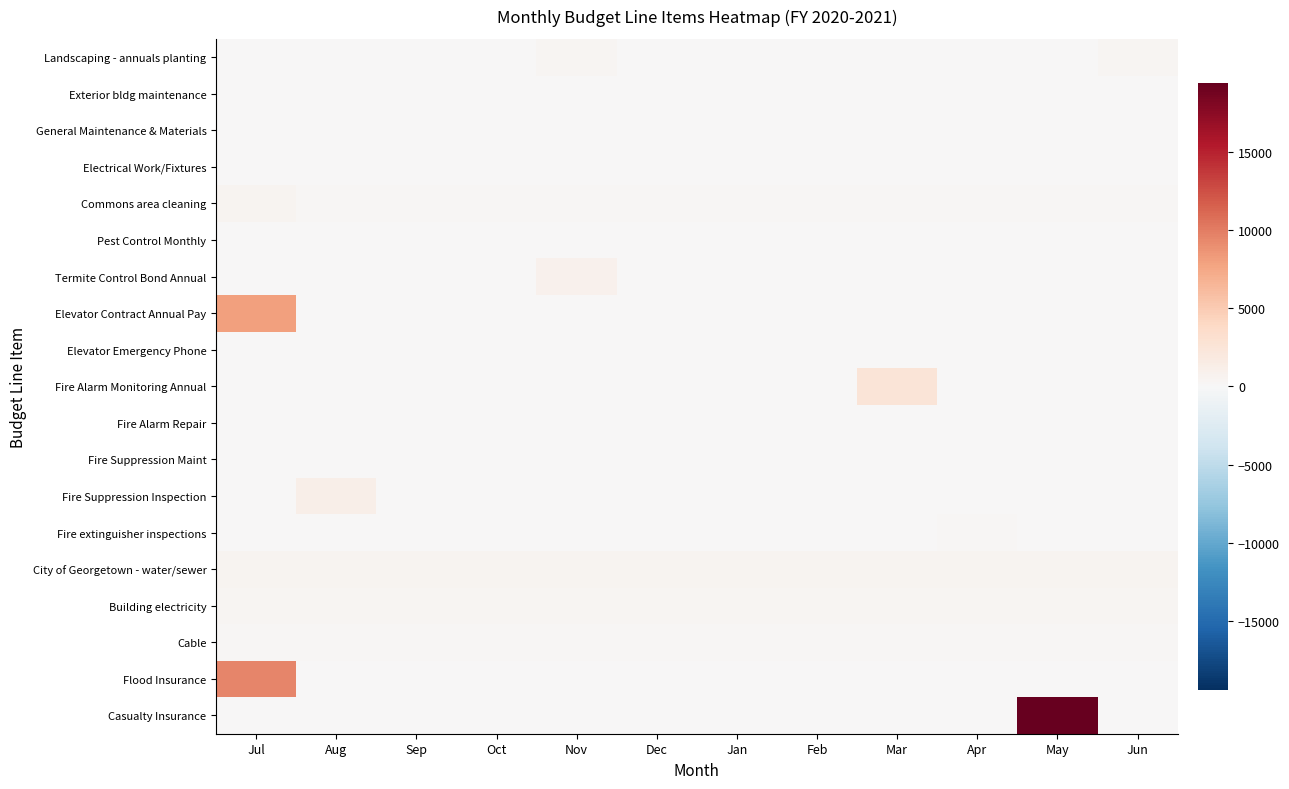

Reading right to left, list all the values displayed in this chart.

Landscaping - annuals planting: Jun=450	May=0	Apr=0	Mar=0	Feb=0	Jan=0	Dec=0	Nov=450	Oct=0	Sep=0	Aug=0	Jul=0
Exterior bldg maintenance: Jun=150	May=150	Apr=150	Mar=150	Feb=150	Jan=150	Dec=150	Nov=150	Oct=150	Sep=150	Aug=150	Jul=150
General Maintenance & Materials: Jun=150	May=150	Apr=150	Mar=150	Feb=150	Jan=150	Dec=150	Nov=150	Oct=150	Sep=150	Aug=150	Jul=150
Electrical Work/Fixtures: Jun=75	May=75	Apr=75	Mar=75	Feb=75	Jan=75	Dec=75	Nov=75	Oct=75	Sep=75	Aug=75	Jul=75
Commons area cleaning: Jun=200	May=200	Apr=200	Mar=200	Feb=200	Jan=200	Dec=200	Nov=200	Oct=200	Sep=200	Aug=200	Jul=600
Pest Control Monthly: Jun=55	May=55	Apr=55	Mar=55	Feb=55	Jan=55	Dec=55	Nov=55	Oct=55	Sep=55	Aug=55	Jul=55
Termite Control Bond Annual: Jun=0	May=0	Apr=0	Mar=0	Feb=0	Jan=0	Dec=0	Nov=870	Oct=0	Sep=0	Aug=0	Jul=0
Elevator Contract Annual Pay: Jun=0	May=0	Apr=0	Mar=0	Feb=0	Jan=0	Dec=0	Nov=0	Oct=0	Sep=0	Aug=0	Jul=8000
Elevator Emergency Phone: Jun=135	May=135	Apr=135	Mar=135	Feb=135	Jan=135	Dec=135	Nov=135	Oct=135	Sep=135	Aug=135	Jul=135
Fire Alarm Monitoring Annual: Jun=0	May=0	Apr=0	Mar=2520	Feb=0	Jan=0	Dec=0	Nov=0	Oct=0	Sep=0	Aug=0	Jul=0
Fire Alarm Repair: Jun=150	May=150	Apr=150	Mar=150	Feb=150	Jan=150	Dec=150	Nov=150	Oct=150	Sep=150	Aug=150	Jul=150
Fire Suppression Maint: Jun=150	May=150	Apr=150	Mar=150	Feb=150	Jan=150	Dec=150	Nov=150	Oct=150	Sep=150	Aug=150	Jul=150
Fire Suppression Inspection: Jun=0	May=0	Apr=0	Mar=0	Feb=0	Jan=0	Dec=0	Nov=0	Oct=0	Sep=0	Aug=1200	Jul=0
Fire extinguisher inspections: Jun=0	May=0	Apr=300	Mar=0	Feb=0	Jan=0	Dec=0	Nov=0	Oct=0	Sep=0	Aug=0	Jul=0
City of Georgetown - water/sewer: Jun=600	May=600	Apr=600	Mar=600	Feb=600	Jan=600	Dec=600	Nov=600	Oct=600	Sep=600	Aug=600	Jul=600
Building electricity: Jun=375	May=375	Apr=375	Mar=375	Feb=375	Jan=375	Dec=375	Nov=375	Oct=375	Sep=375	Aug=375	Jul=375
Cable: Jun=166	May=166	Apr=166	Mar=166	Feb=168	Jan=166	Dec=166	Nov=168	Oct=166	Sep=166	Aug=168	Jul=166
Flood Insurance: Jun=0	May=0	Apr=0	Mar=0	Feb=0	Jan=0	Dec=0	Nov=0	Oct=0	Sep=0	Aug=0	Jul=9456
Casualty Insurance: Jun=0	May=19408	Apr=0	Mar=0	Feb=0	Jan=0	Dec=0	Nov=0	Oct=0	Sep=0	Aug=0	Jul=0